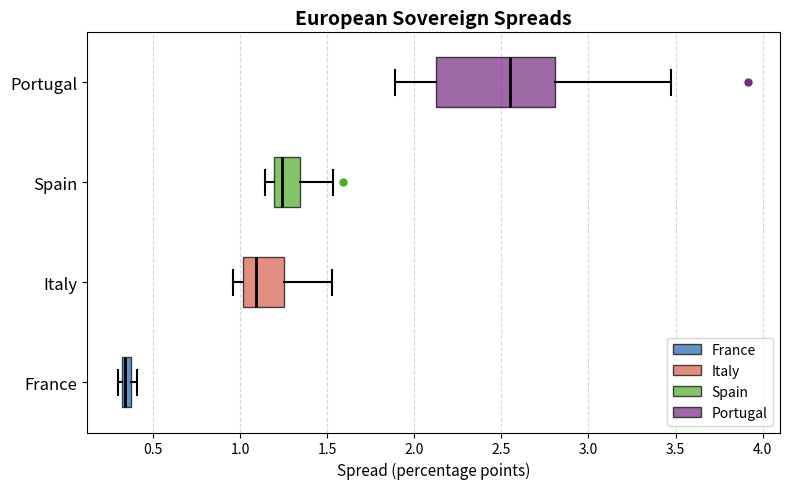

Where is the left edge of the box for France on the x-axis? The values are not printed on the chart, so give them approximately, as read against the axis.

0.30